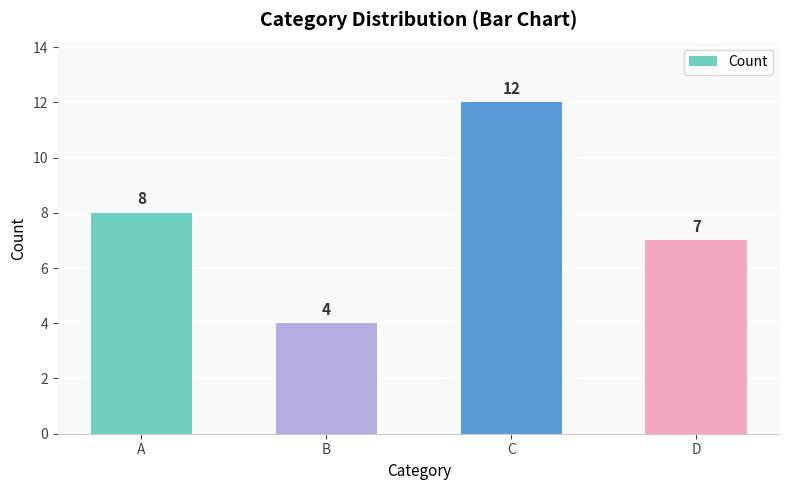

List the labels in order of value, smallest first.

B, D, A, C